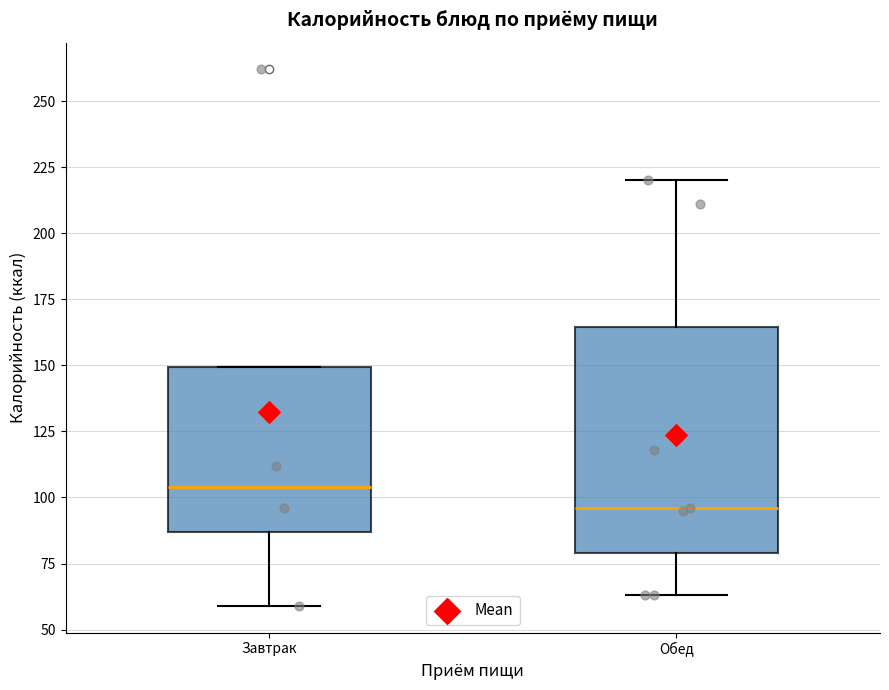

Reading left to right, read every box against the y-axis: the position of its median line, the range the box covers, and the ends of its whiskers. The values are not printed on the chart, so give them approximately, as read against the axis.

Завтрак: median 105, box 85 to 150, whiskers 60 to 150
Обед: median 95, box 80 to 165, whiskers 65 to 220